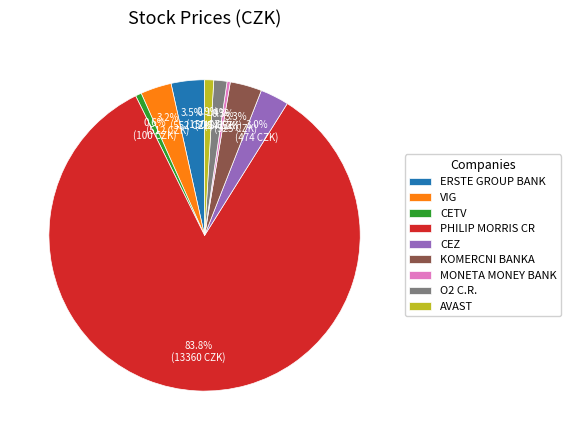

What is the largest slice in the pie chart?

PHILIP MORRIS CR